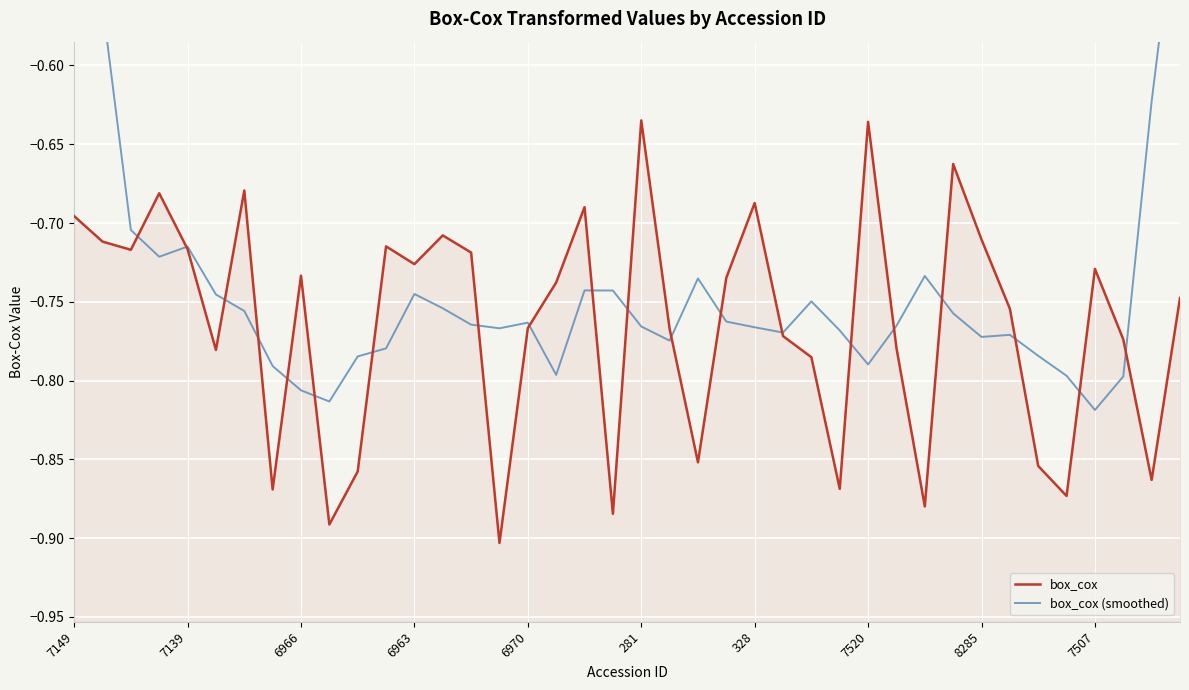

What is the total value across all series at 25?

-1.5